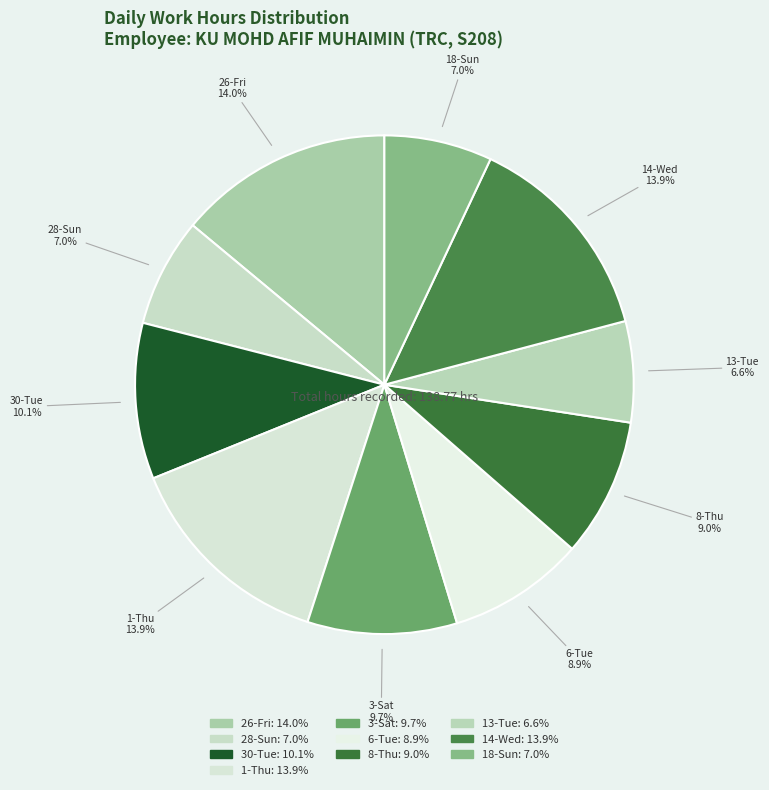

Is there a majority slice in this chart?

No